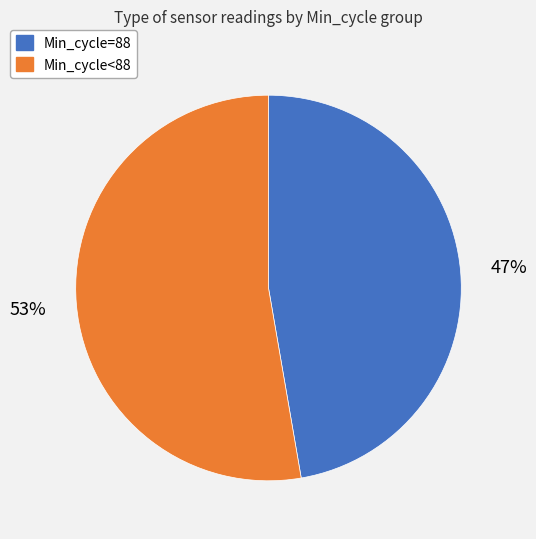

To the nearest percent, what is the average slice percentage?

50%